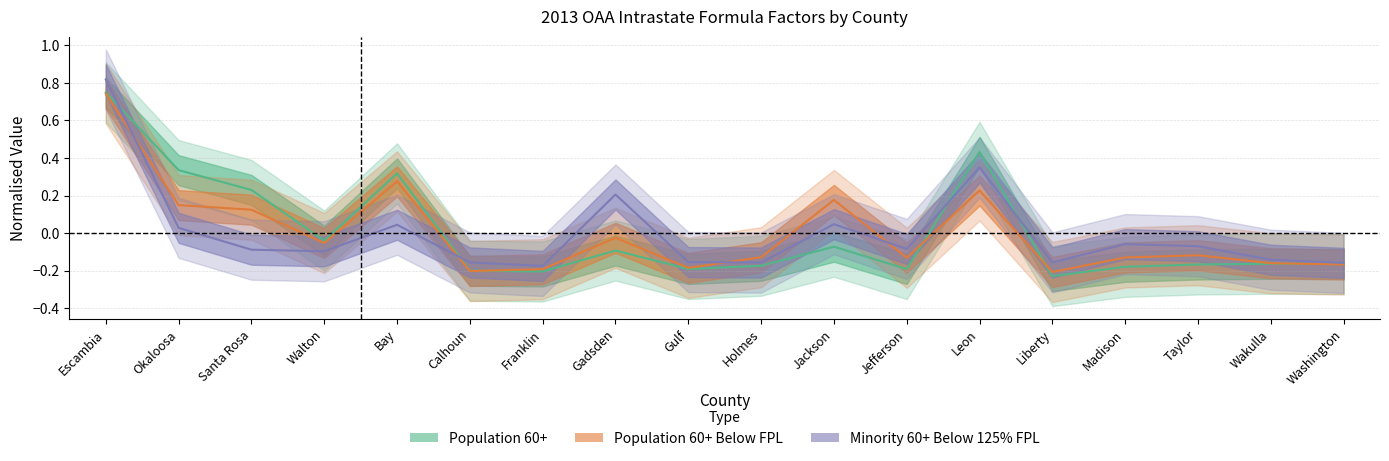

Is this an area chart (filled region under the line)?

No